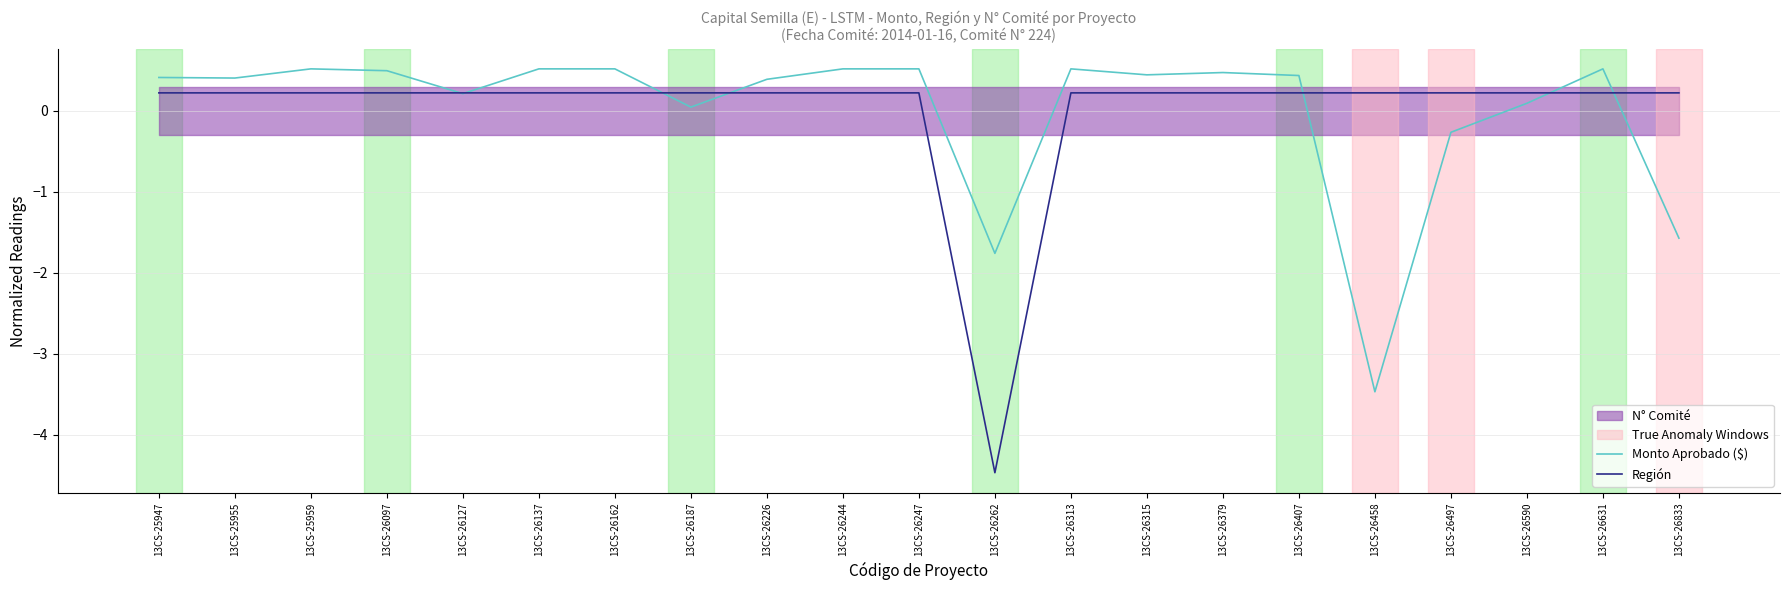

List the labels in order of Monto Aprobado ($) value, largest first.

13CS-25959, 13CS-26137, 13CS-26162, 13CS-26244, 13CS-26247, 13CS-26313, 13CS-26631, 13CS-26097, 13CS-26379, 13CS-26315, 13CS-26407, 13CS-25947, 13CS-25955, 13CS-26226, 13CS-26127, 13CS-26590, 13CS-26187, 13CS-26497, 13CS-26833, 13CS-26262, 13CS-26458